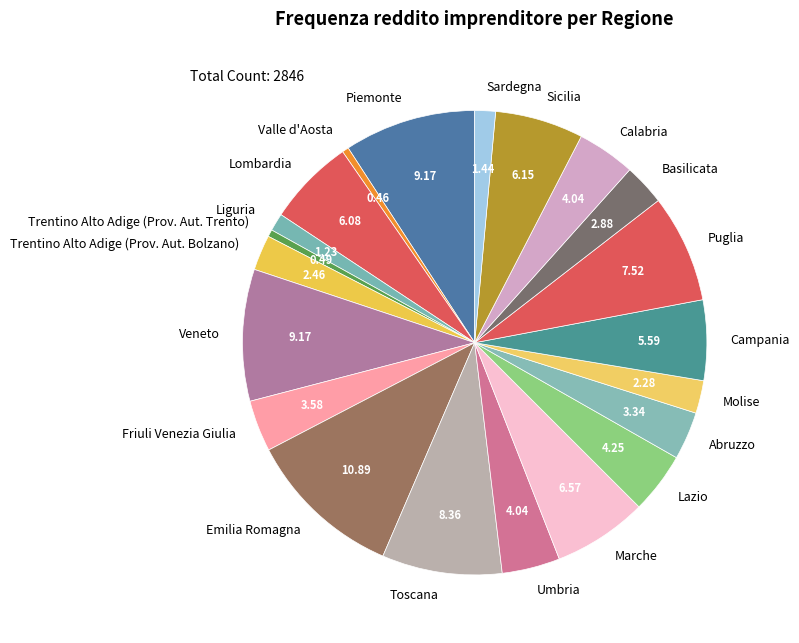

Count the number of slices in the pie.

21